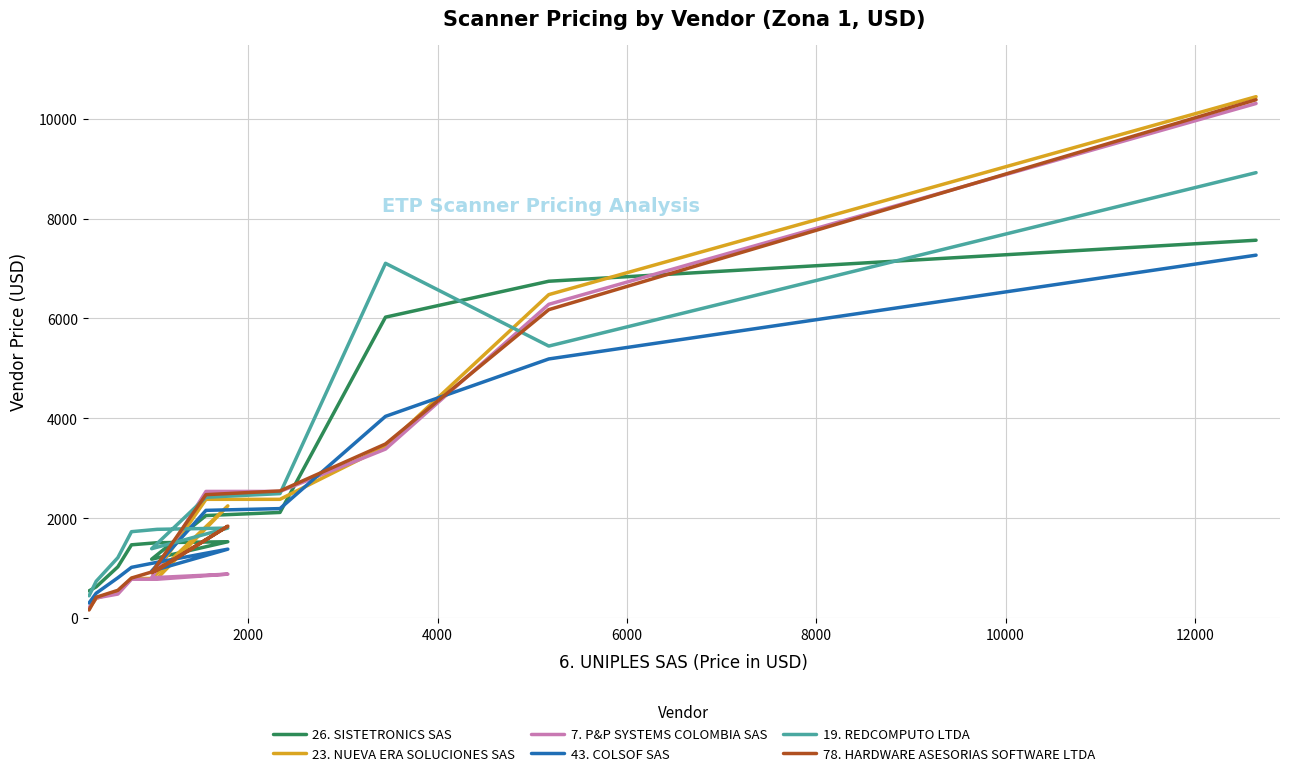

Which series ends up on top after the final intersection of 43. COLSOF SAS and 26. SISTETRONICS SAS?

26. SISTETRONICS SAS